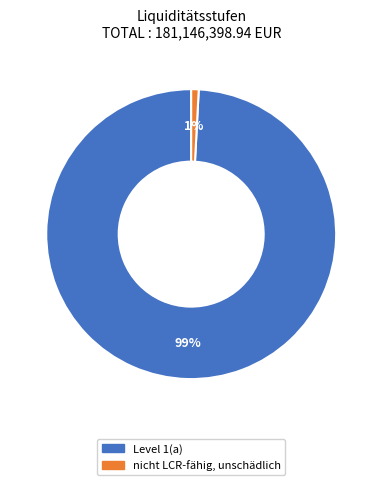

Which category has the smallest portion of the pie?

nicht LCR-fähig, unschädlich